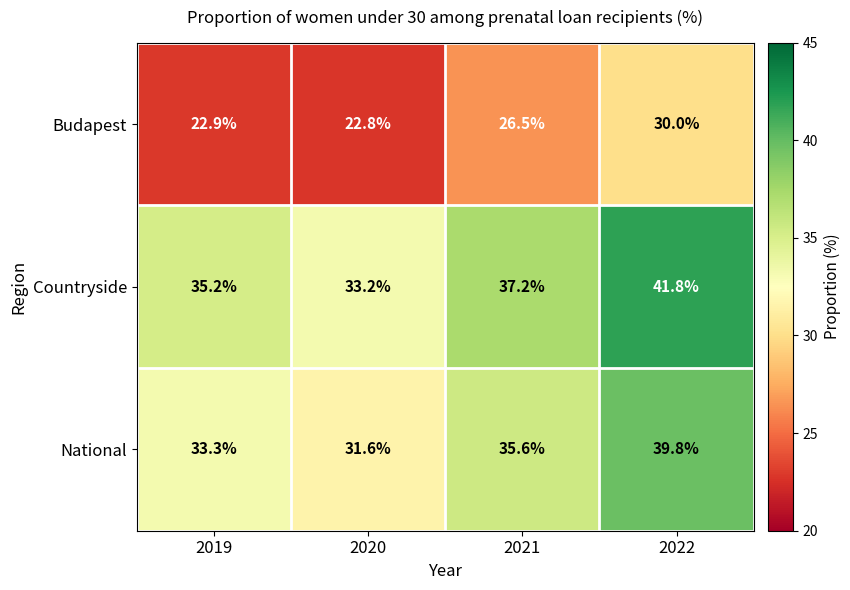

What is the difference between the highest and lowest values at 2019?

12.3